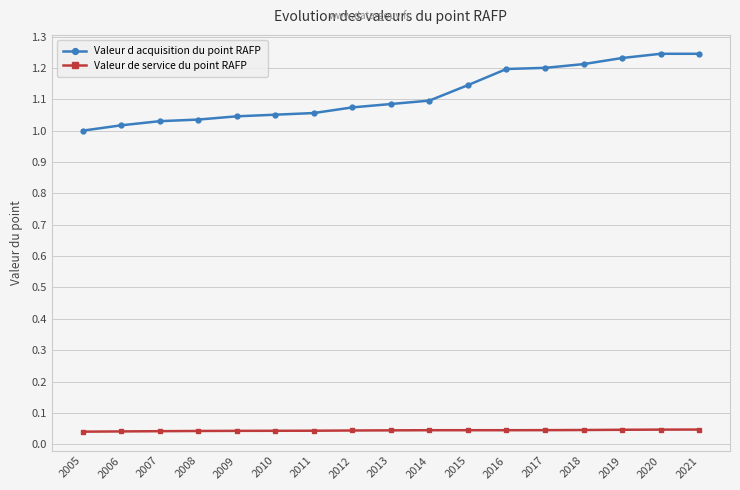

What is the difference between the Valeur d acquisition du point RAFP values at 2017 and 2009?

0.2